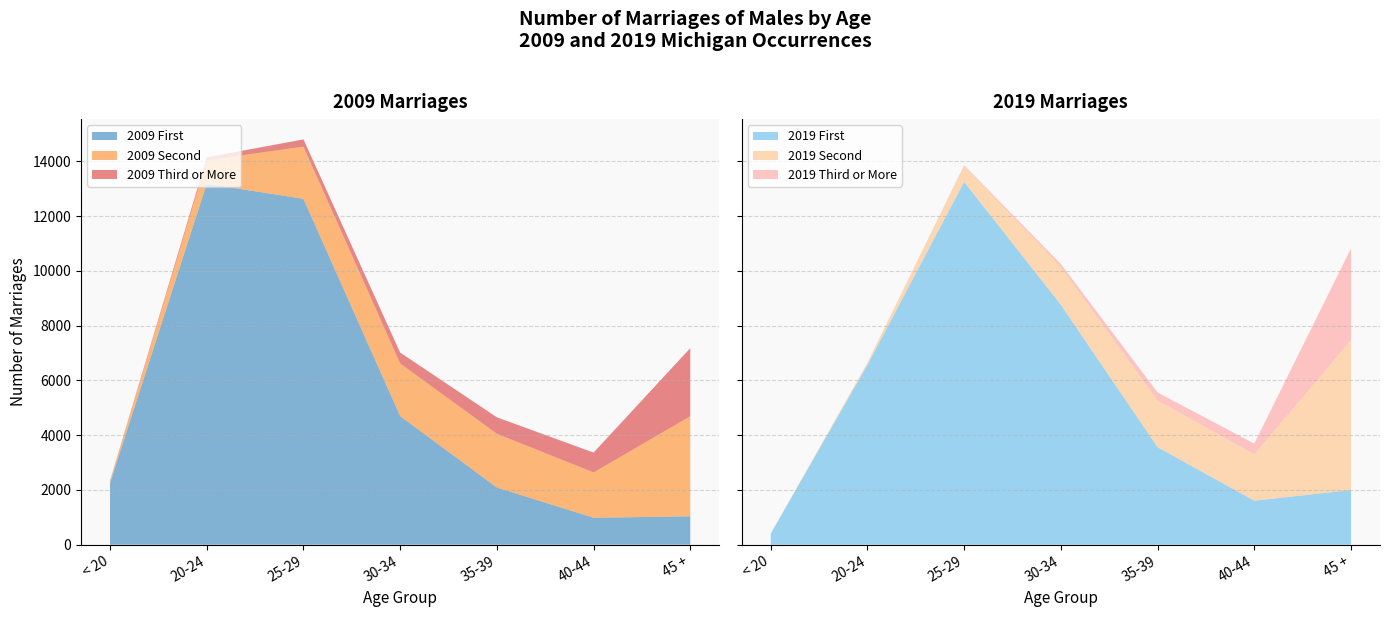

Reading left to right, list all the values displayed in this chart.

2009 First: 2255	13186	12635	4698	2090	984	1038
2009 Second: 72	862	1907	1924	1963	1657	3655
2009 Third or More: 14	104	266	398	602	725	2490
2019 First: 406	6568	13255	8764	3562	1609	1996
2019 Second: 0	75	577	1392	1710	1692	5480
2019 Third or More: 1	5	29	98	290	394	3348